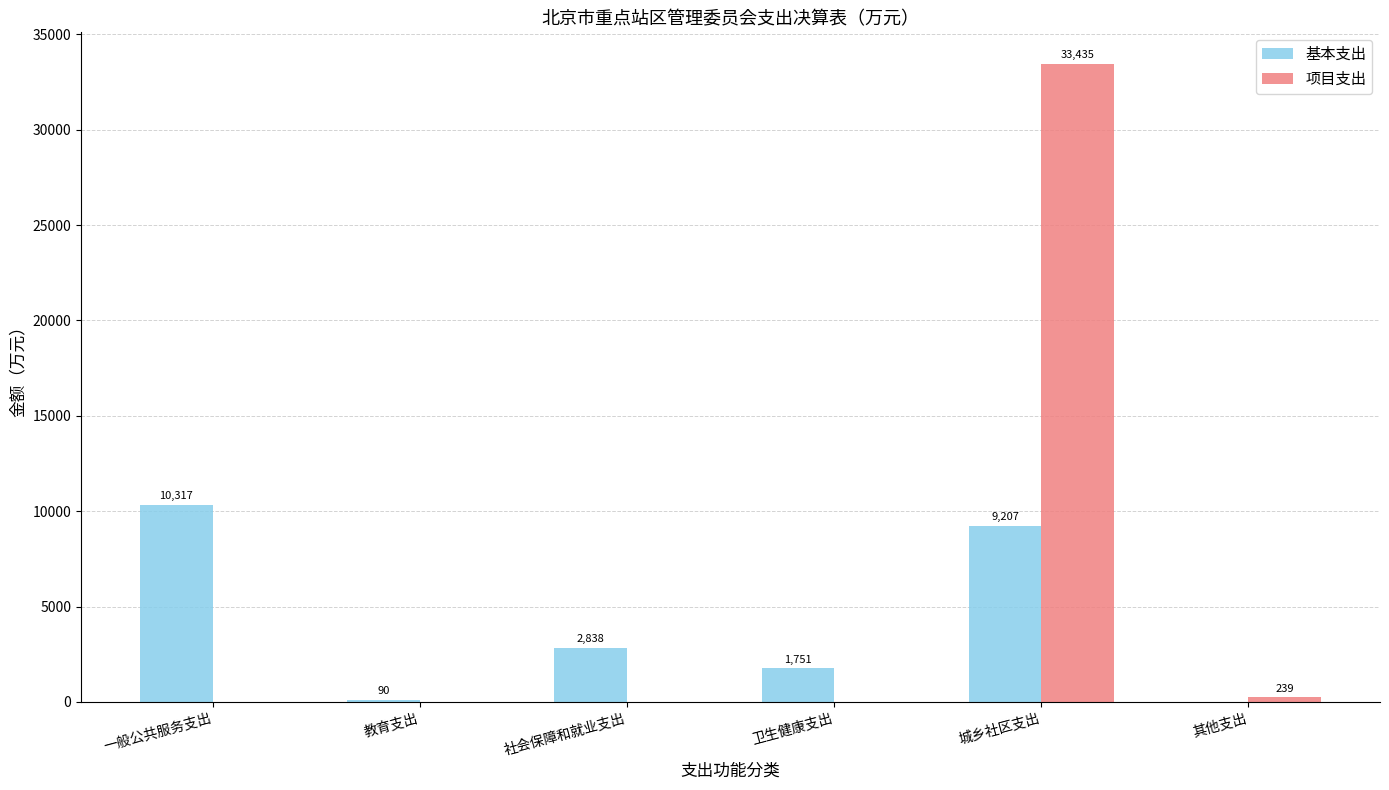

Is the value of 基本支出 at 一般公共服务支出 greater than the value of 项目支出 at 卫生健康支出?

Yes